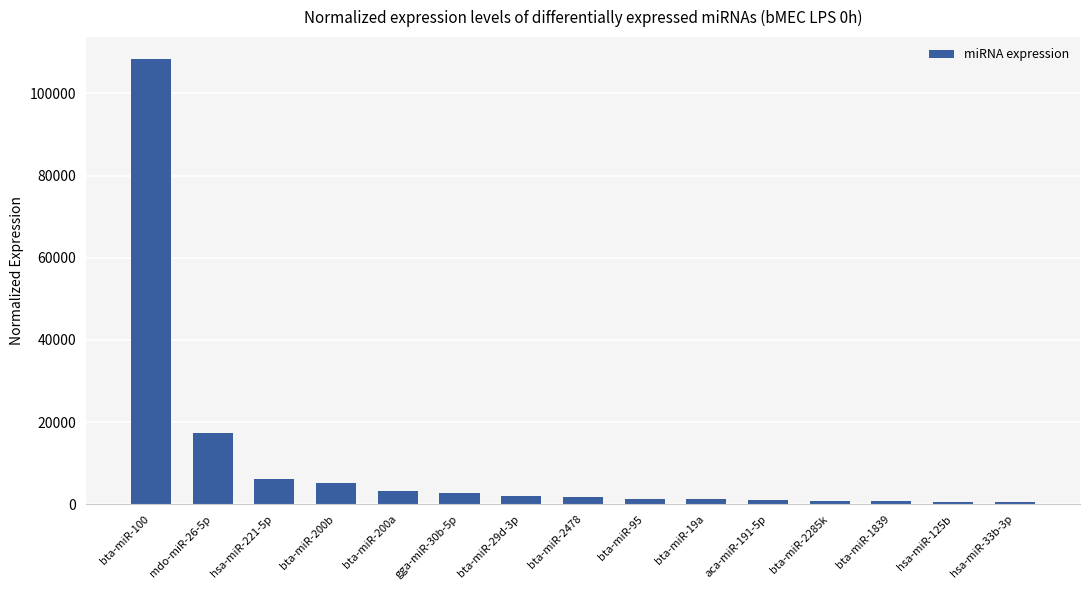

What is the difference between the maximum and minimum values?

107773.0